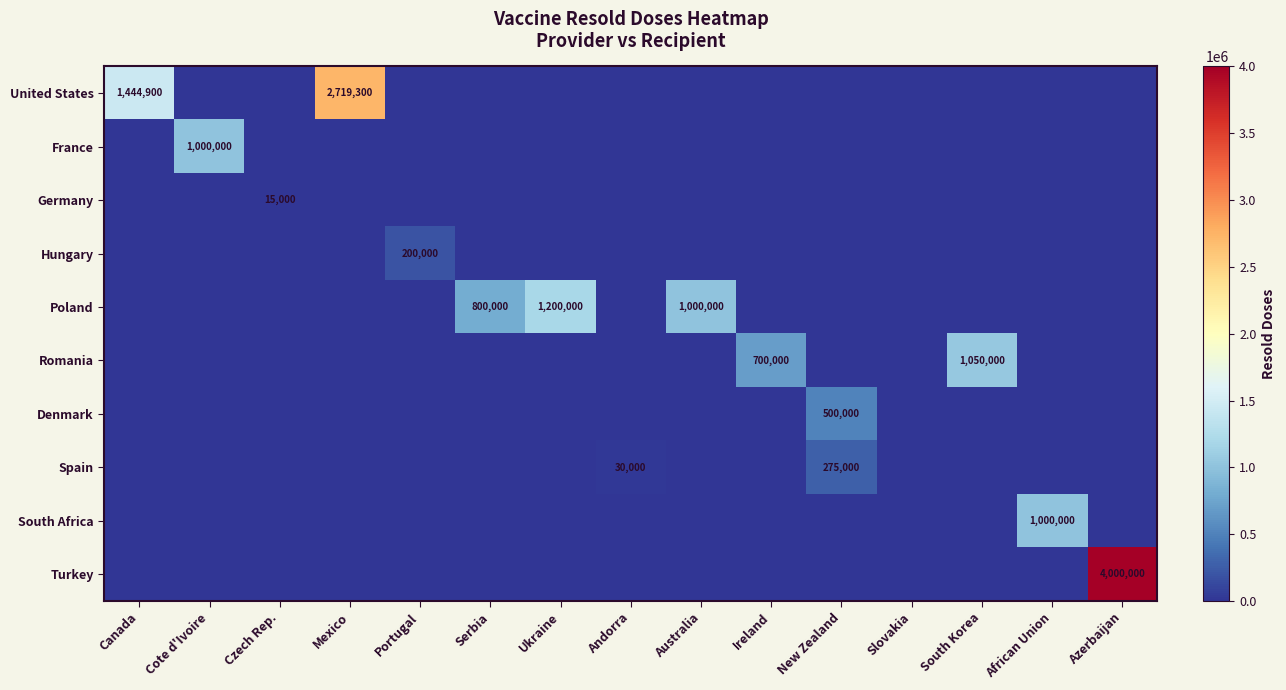

Is it true that Denmark equals 335025 at New Zealand?

False